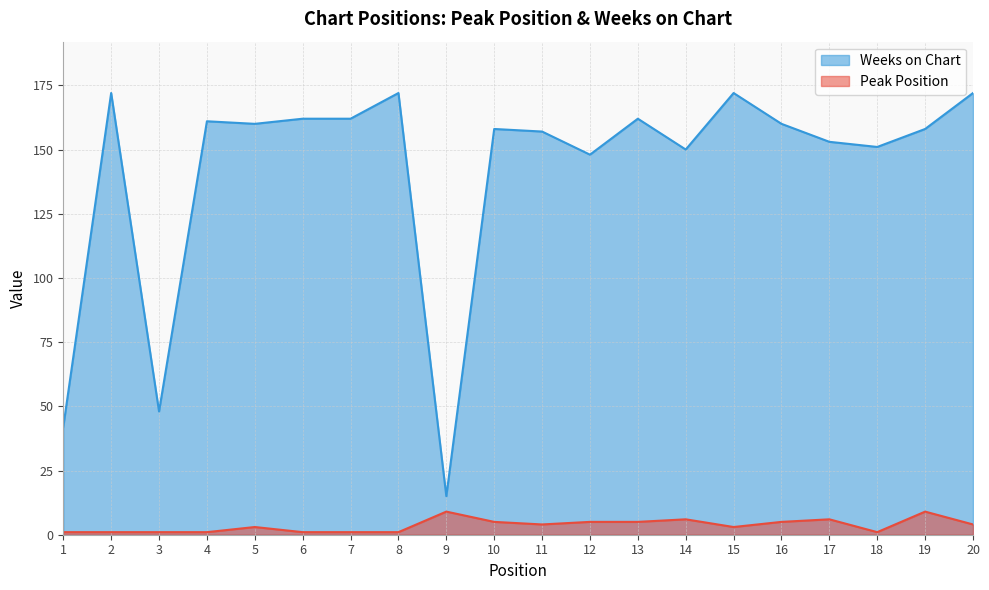

Is it true that Peak Position equals 4 at 20?

True